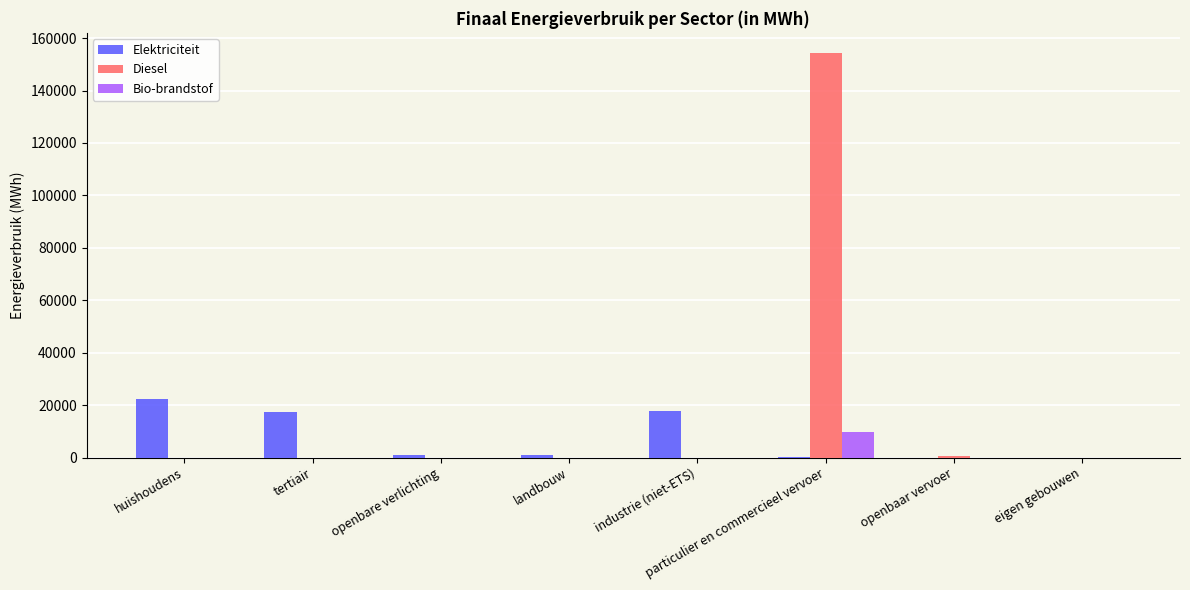

Is it true that Diesel equals 0.0 at landbouw?

True